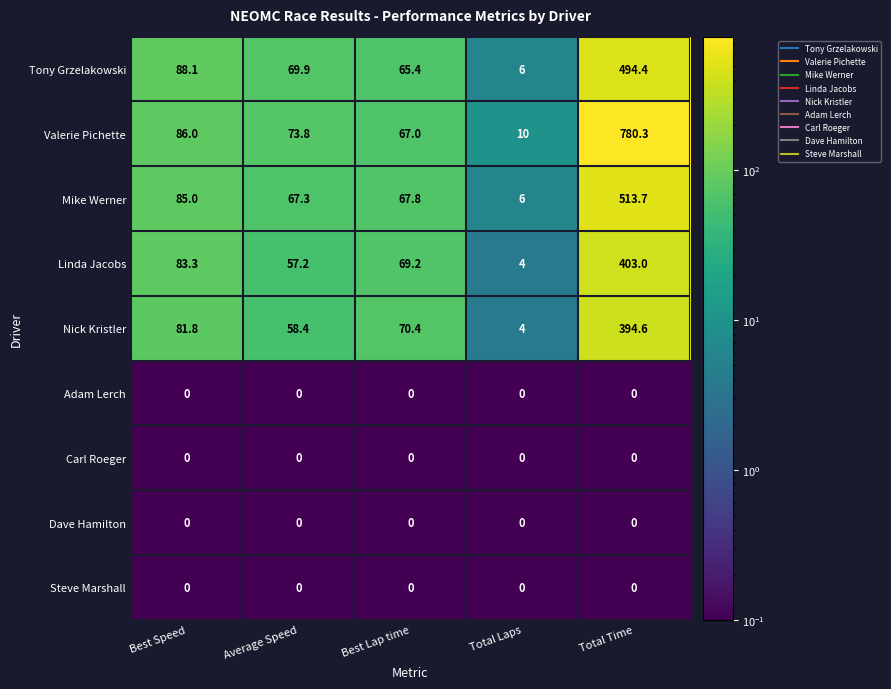

Which series has the largest total across all categories?

Valerie Pichette